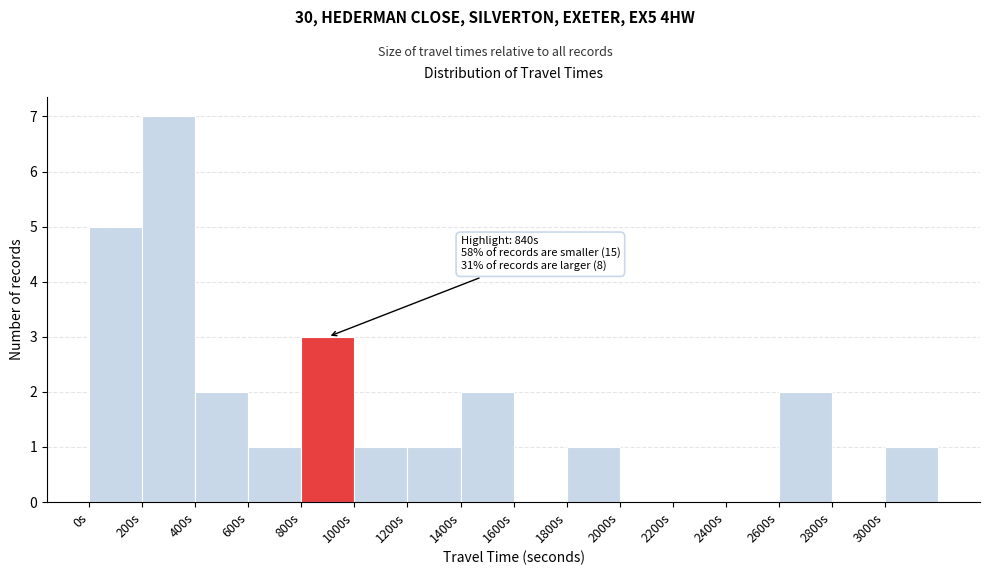

Over which range of the x-axis is the bar tallest?

200 to 400